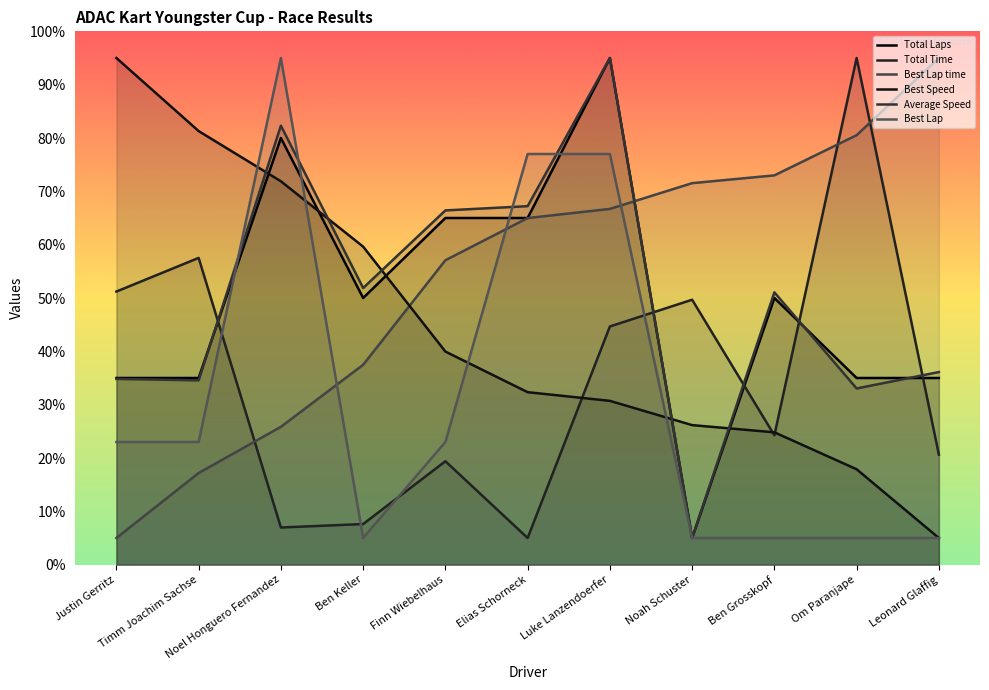

Where do Total Time and Average Speed first cross each other?

Timm Joachim Sachse and Noel Honguero Fernandez